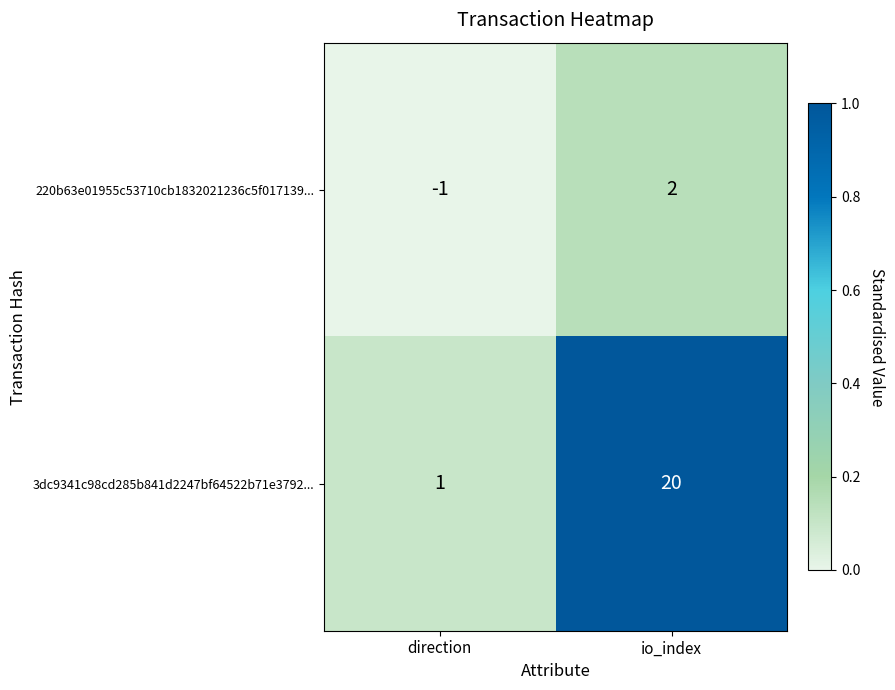

At io_index, list the series in order from largest to smallest.

3dc9341c98cd285b841d2247bf64522b71e3792..., 220b63e01955c53710cb1832021236c5f017139...